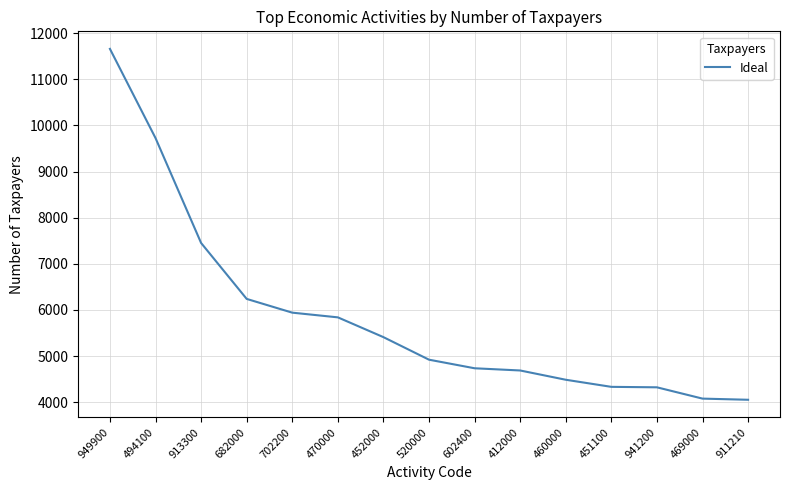

The chart shows a value of 9727 at 494100. True or false?

True